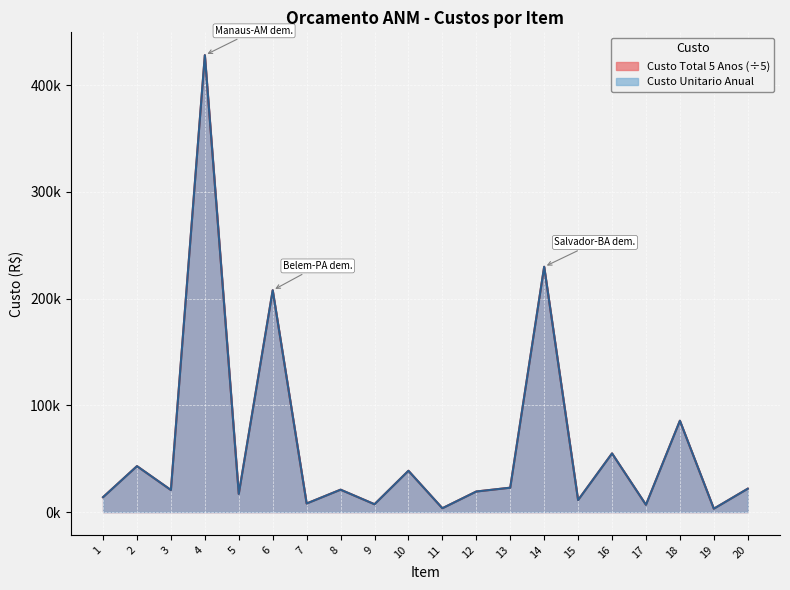

At 10, list the series in order from smallest to largest.

Custo Unitario Anual, Custo Total 5 Anos